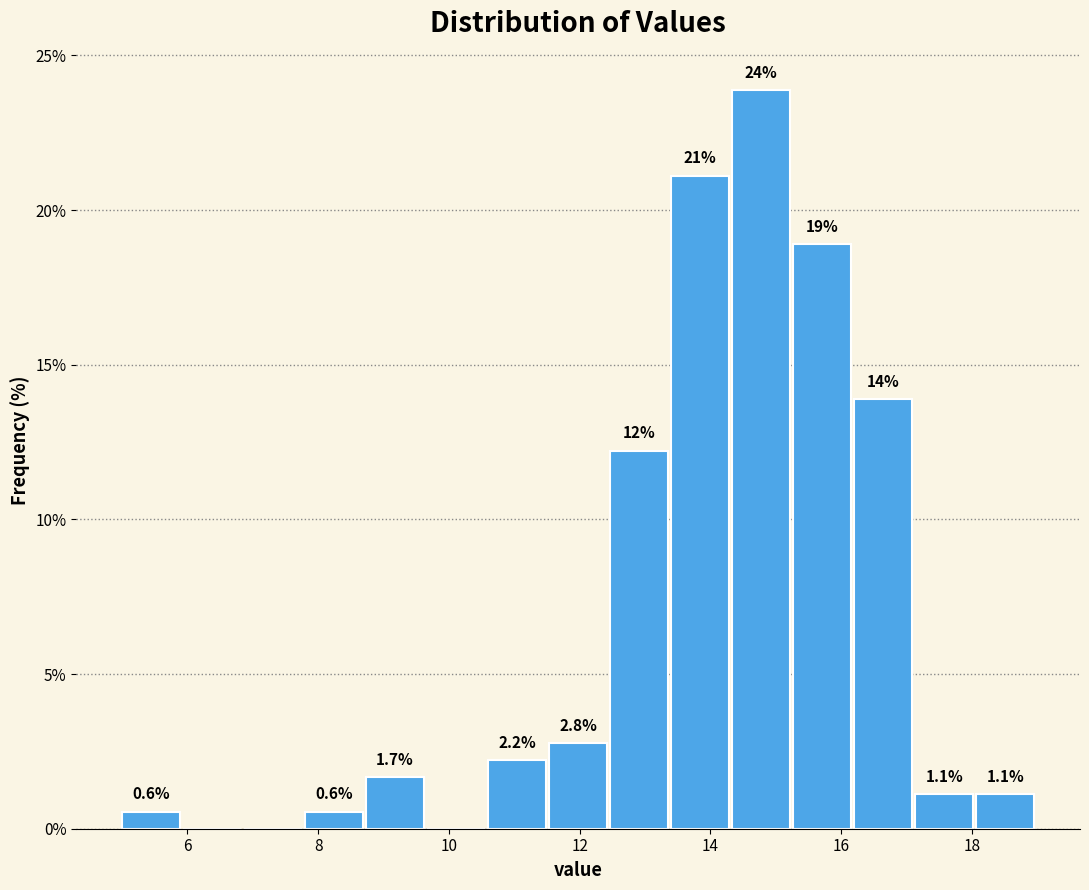

Which range on the x-axis has the tallest bar?

14.4 to 15.2